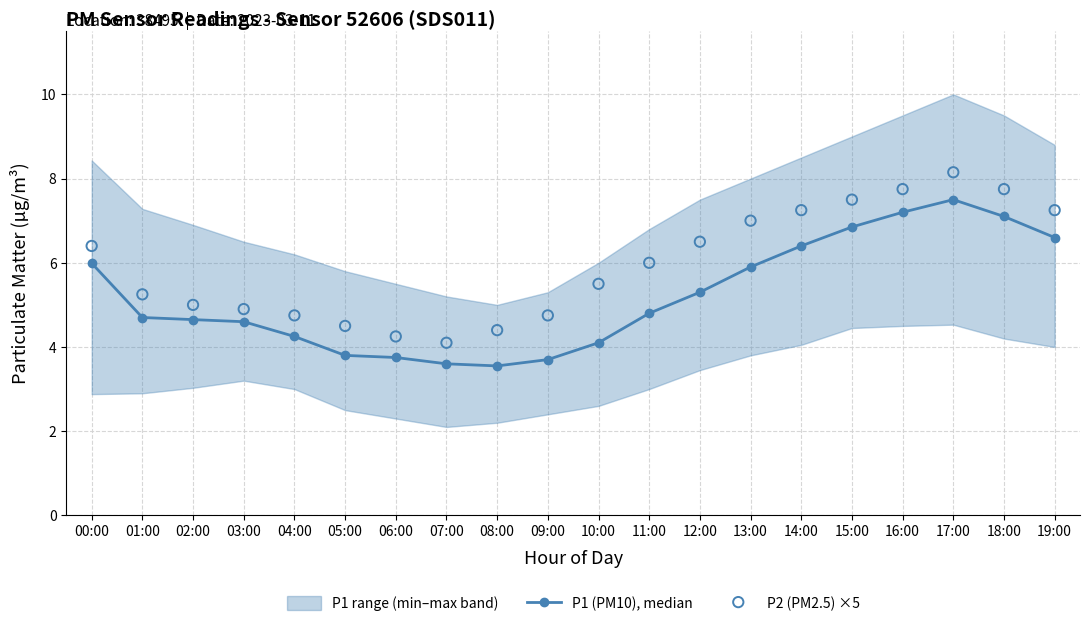

What is the total value across all series at 14:00?

13.7